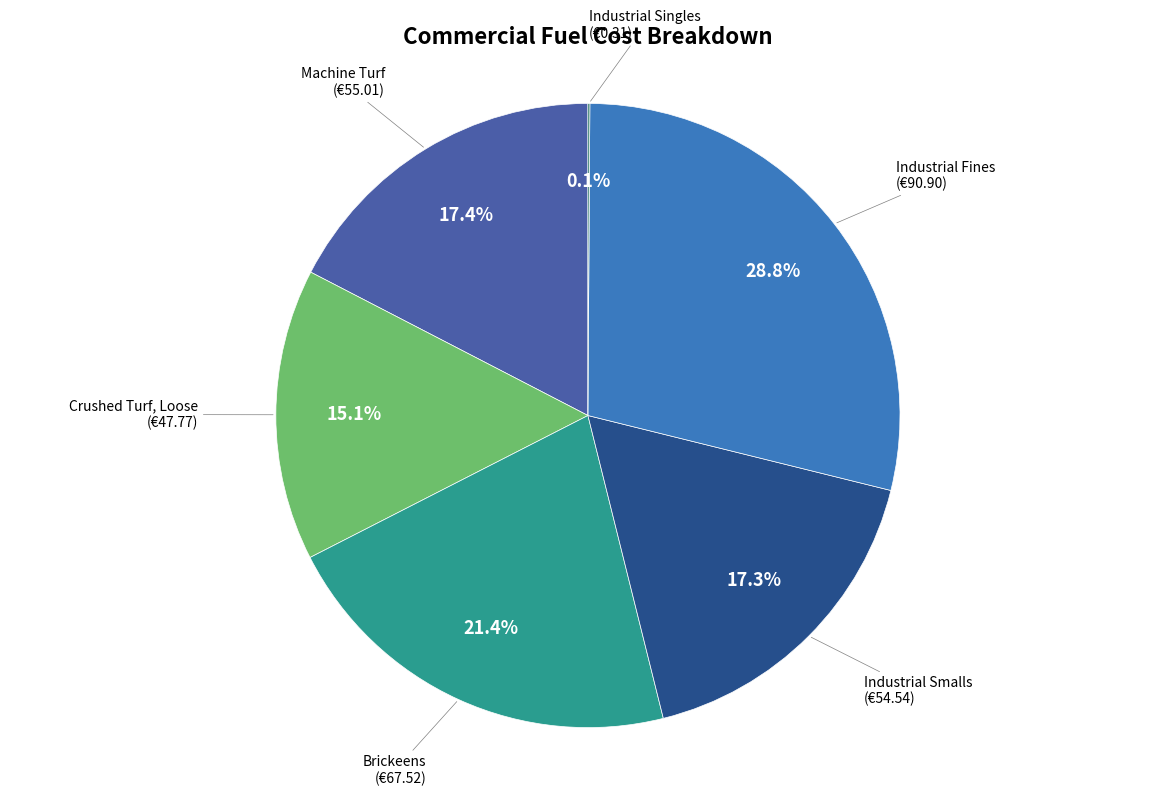

Does any single category account for the majority?

No